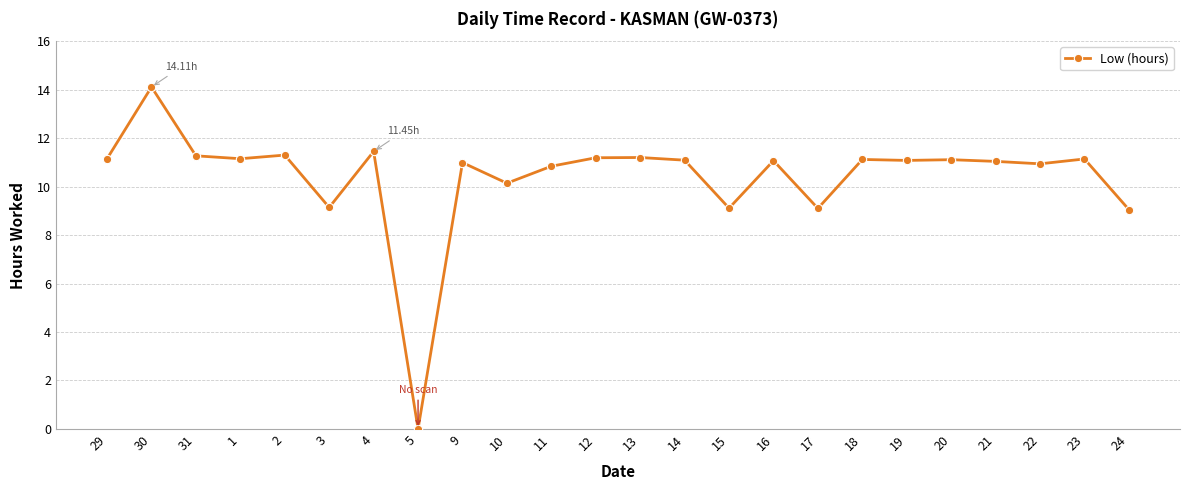

True or false: there are more than 2 points higher than both neighbors.

True